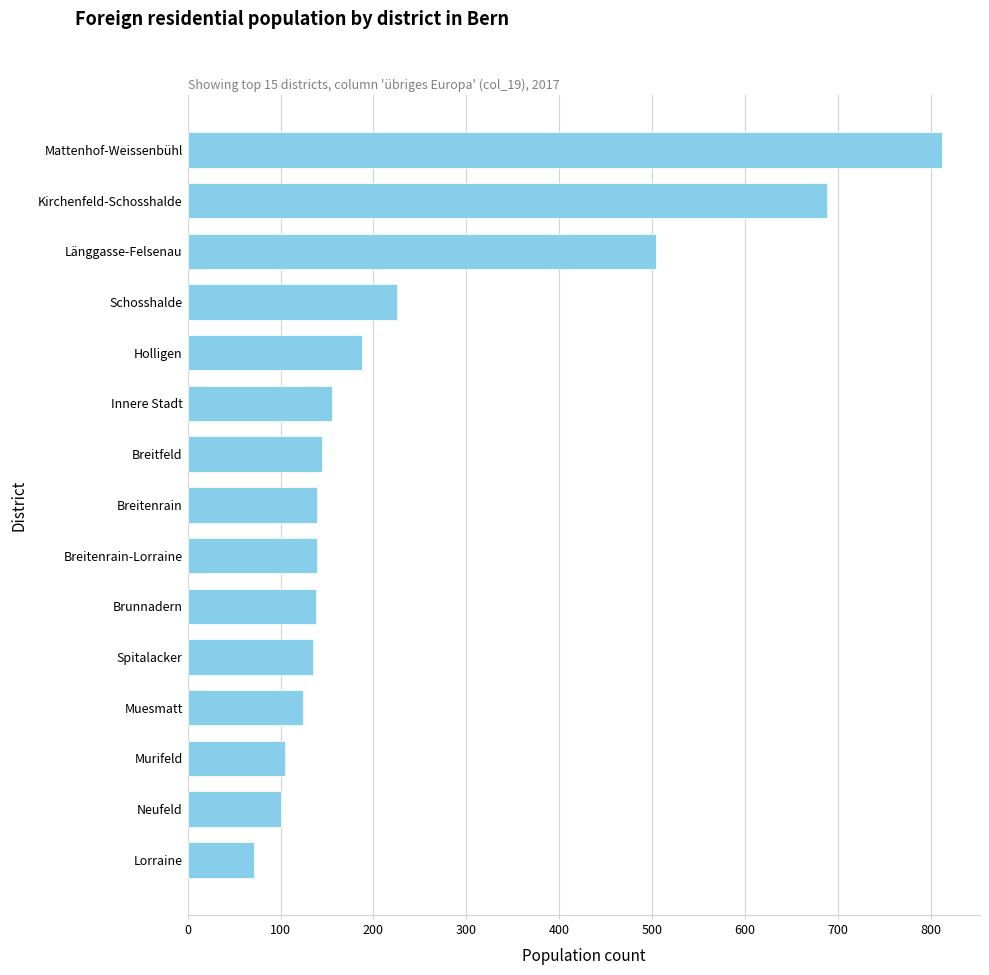

What is the sum of the values at Muesmatt and Murifeld?

229